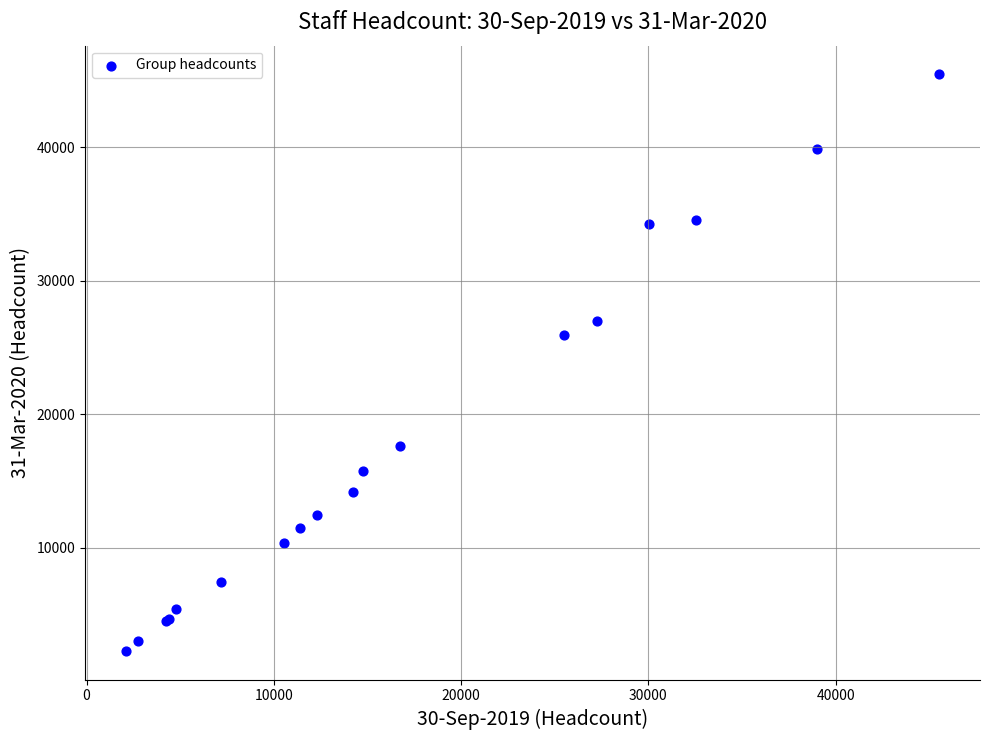

What Y value in the scatter plot is closest to 23871?

25948